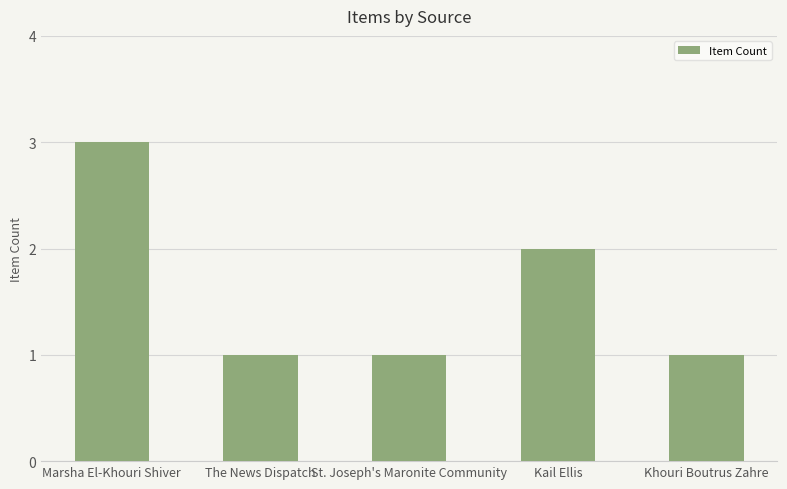

Are the bars horizontal?

No